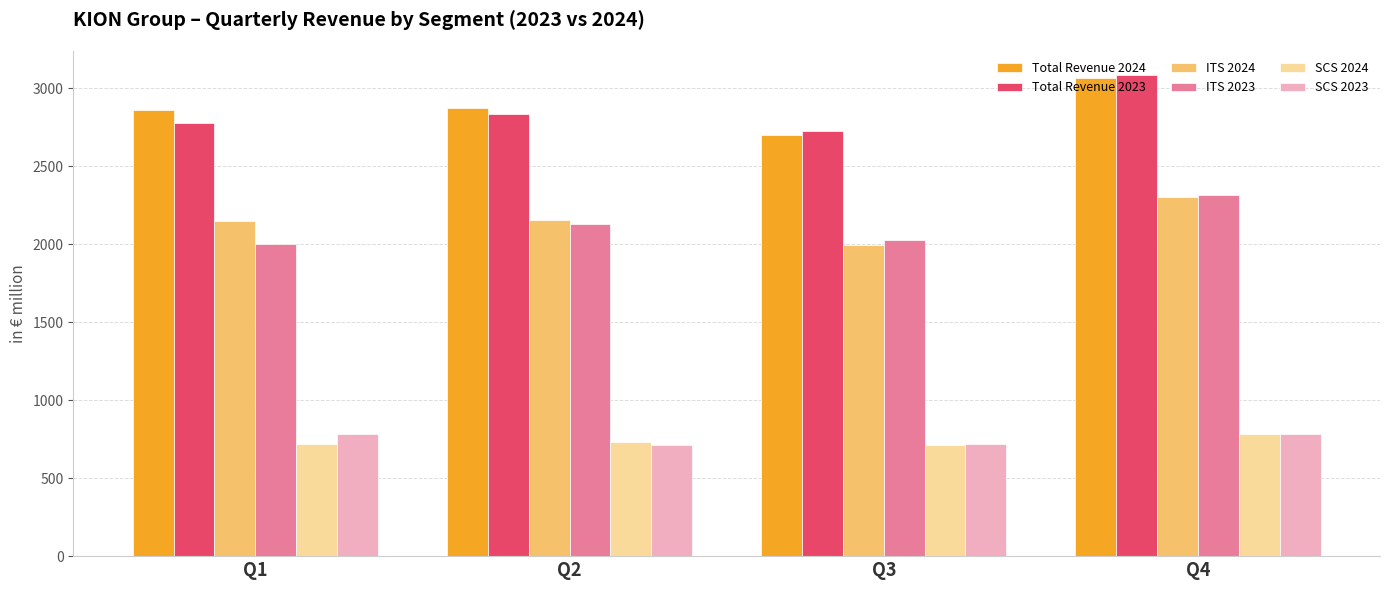

Rank the series at Q1 from highest to lowest value.

Total Revenue 2024, Total Revenue 2023, ITS 2024, ITS 2023, SCS 2023, SCS 2024